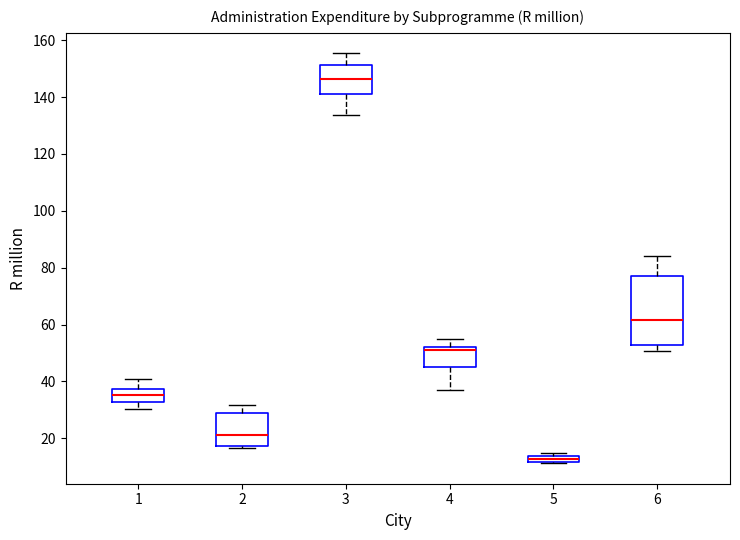

Which box has the highest median line?

3